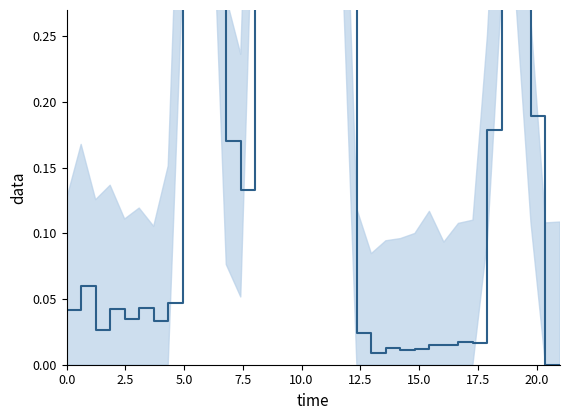

How many points are lower than both their immediate neighbors (excluding endpoints)?

7